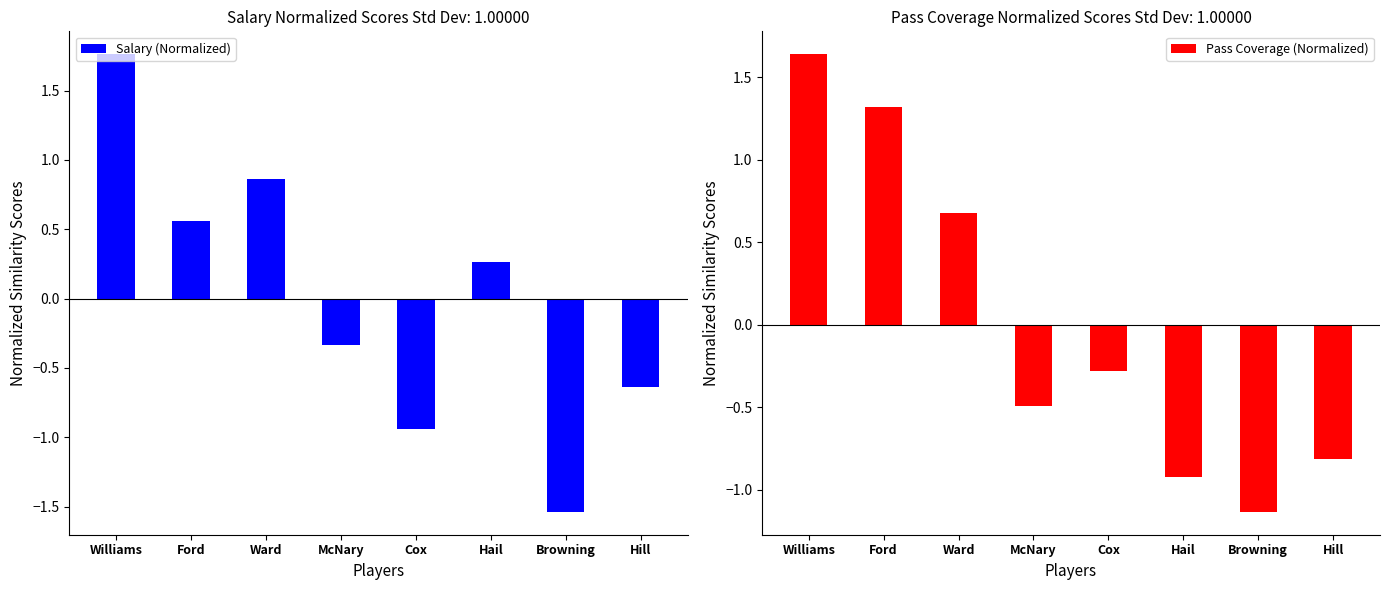

Which series changed the most between Ford and Cox?

Pass Coverage (Normalized)